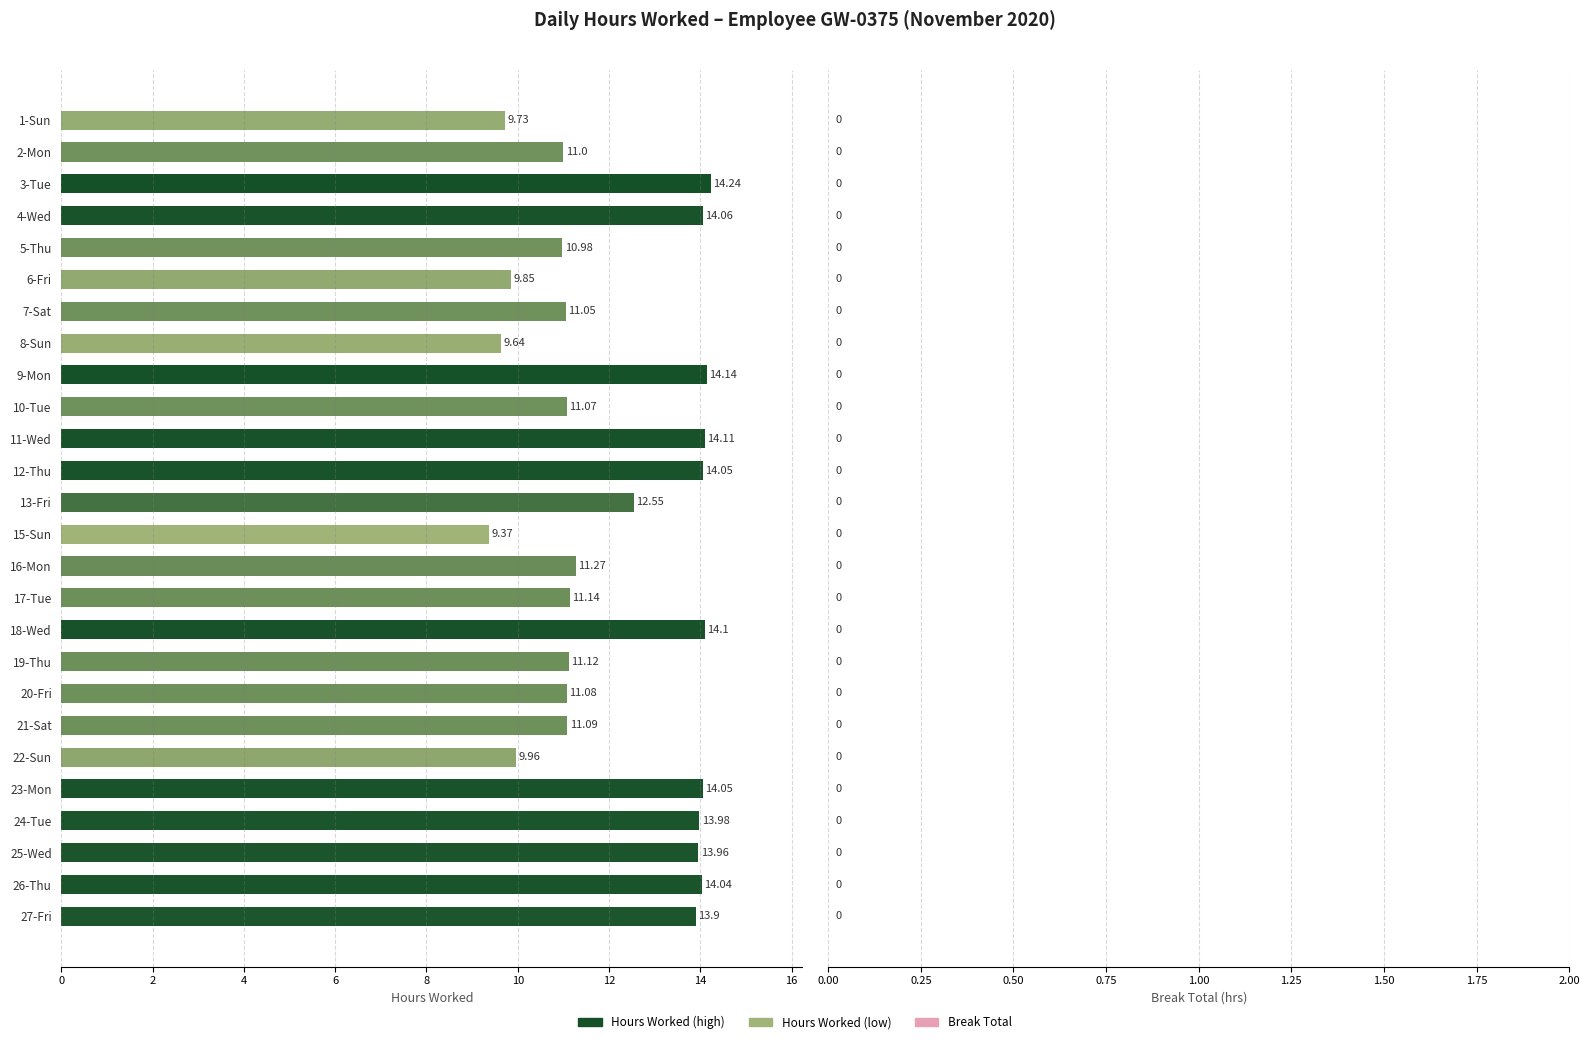

What is the difference between the maximum and second lowest values?

4.6